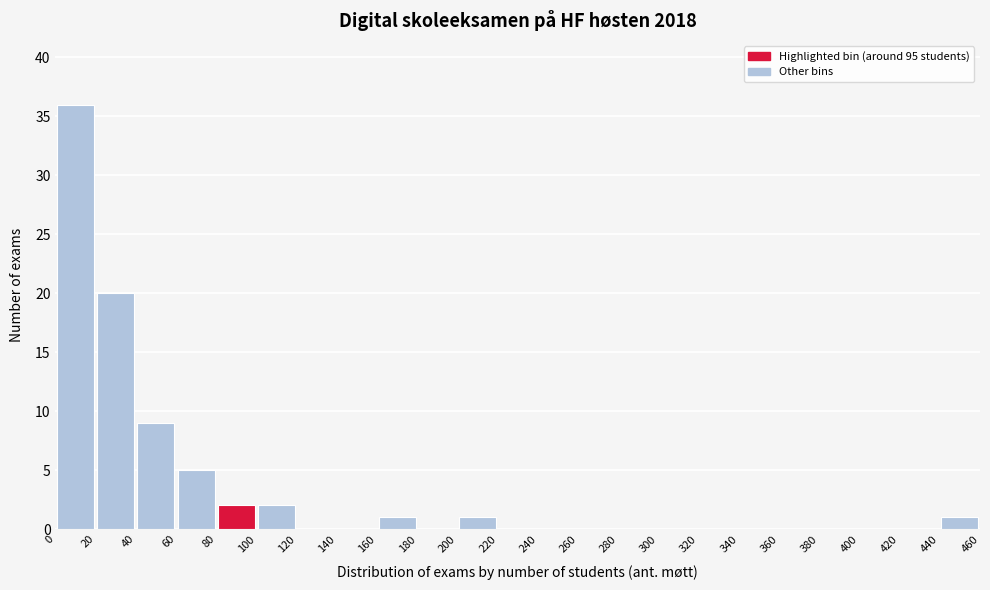

Which range on the x-axis has the tallest bar?

0 to 20